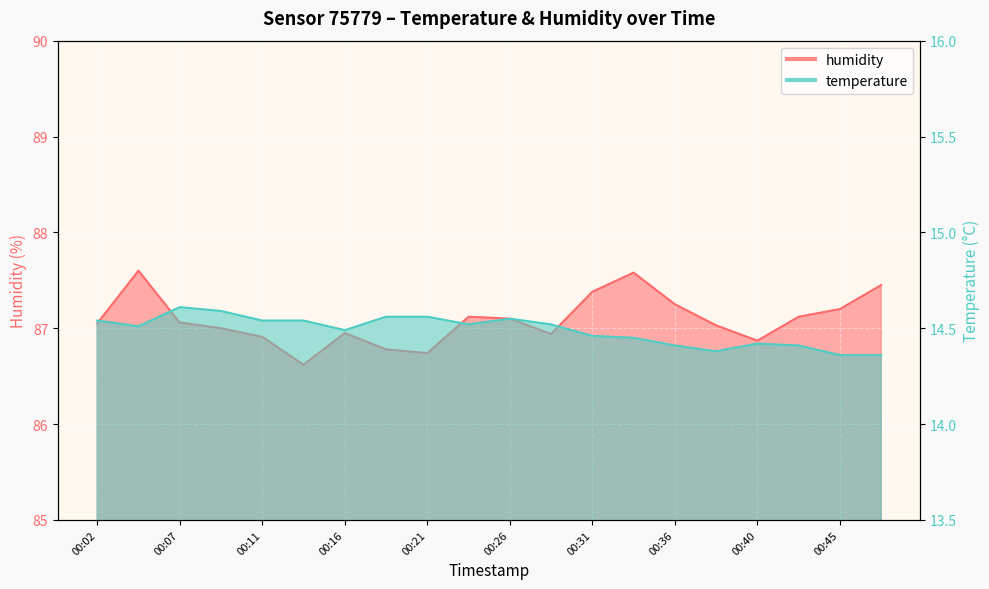

What is the smallest value displayed?

14.4